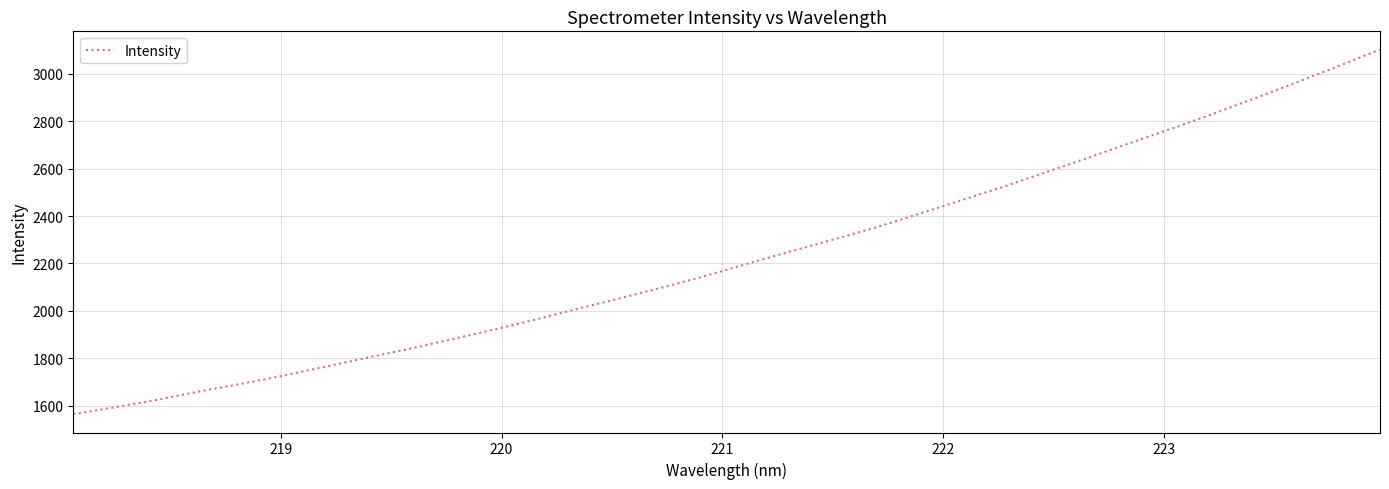

What is the difference between the maximum and minimum values?

1536.4